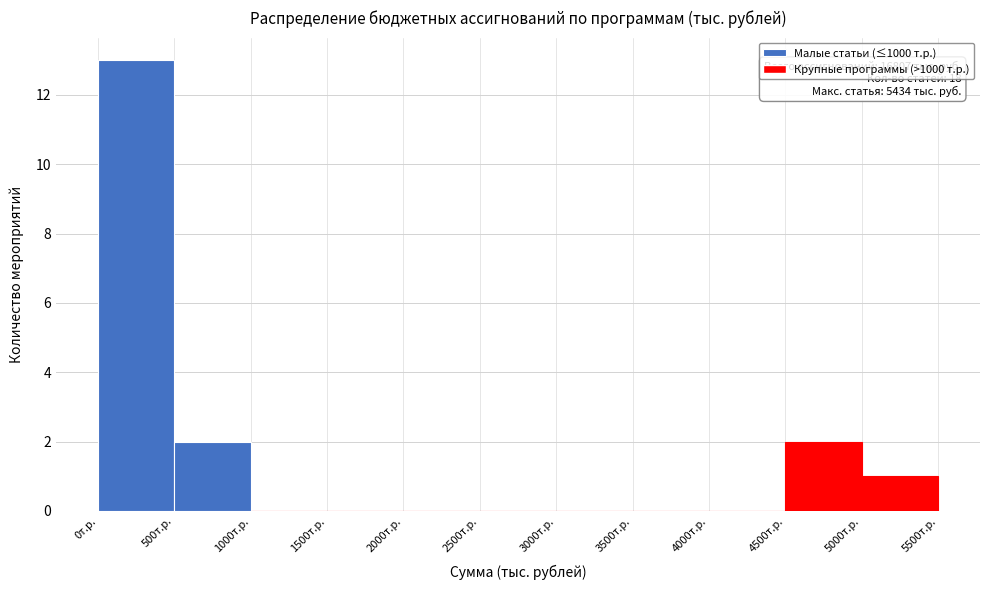

Which range on the x-axis has the tallest bar?

0 to 500